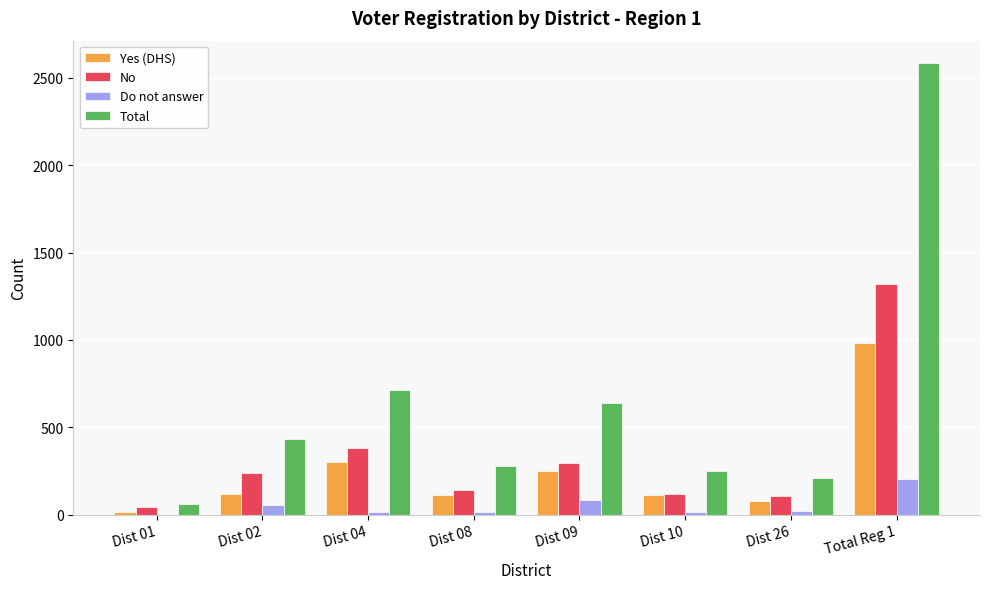

What is the sum of all No values?

2638